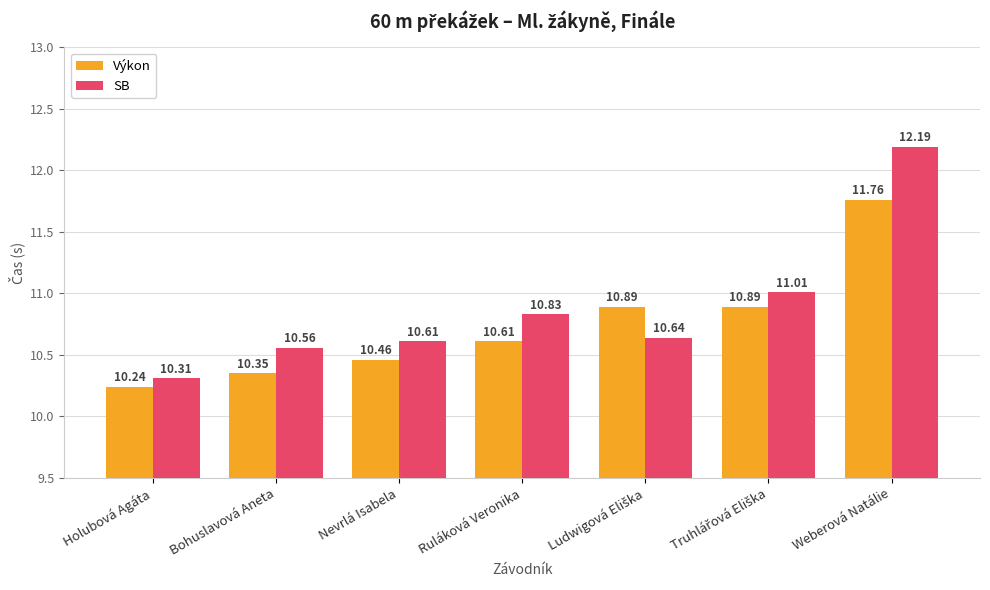

List the series in order of their peak value, highest first.

SB, Výkon